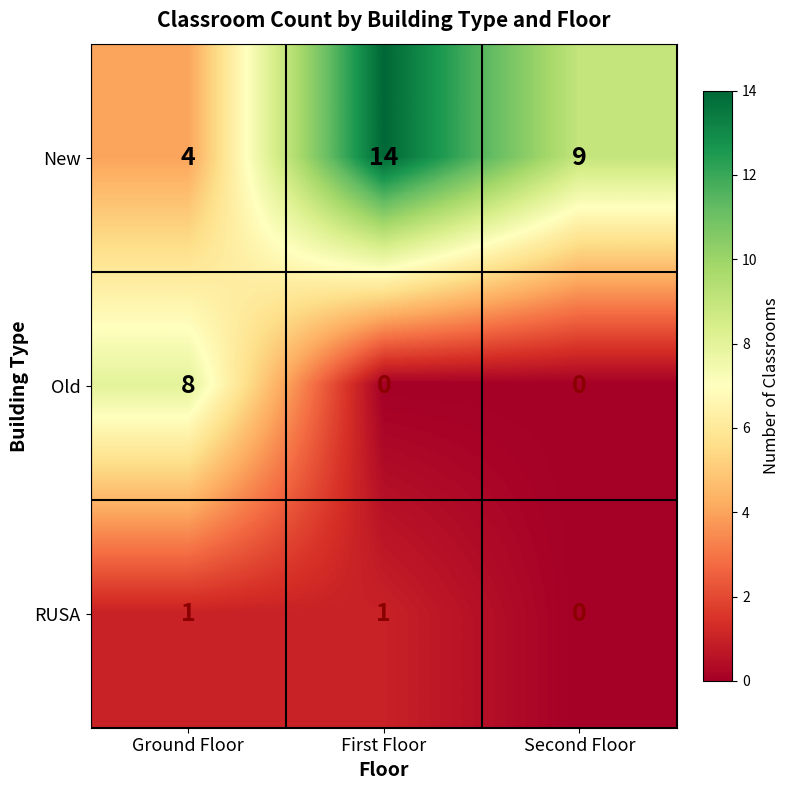

True or false: RUSA has a value of 1 at First Floor.

True